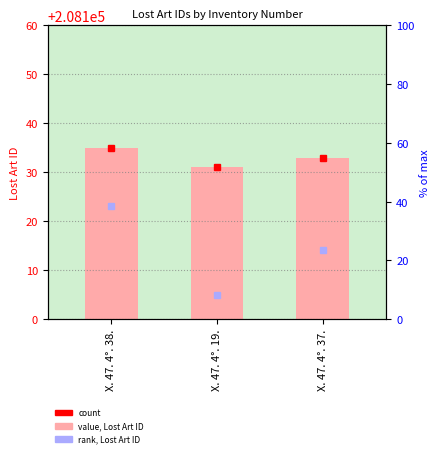

What is the sum of all values?

99